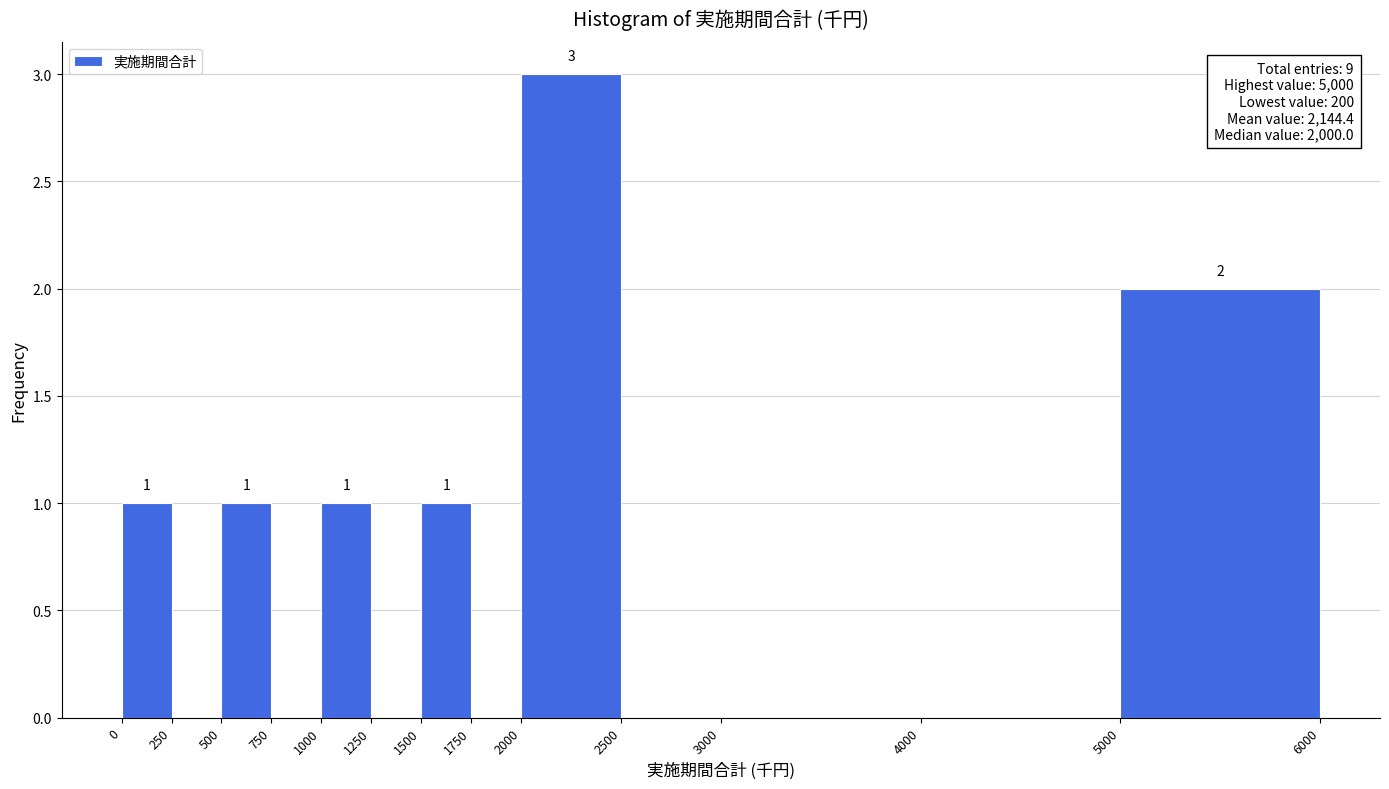

Over which range of the x-axis is the bar tallest?

2000 to 2500